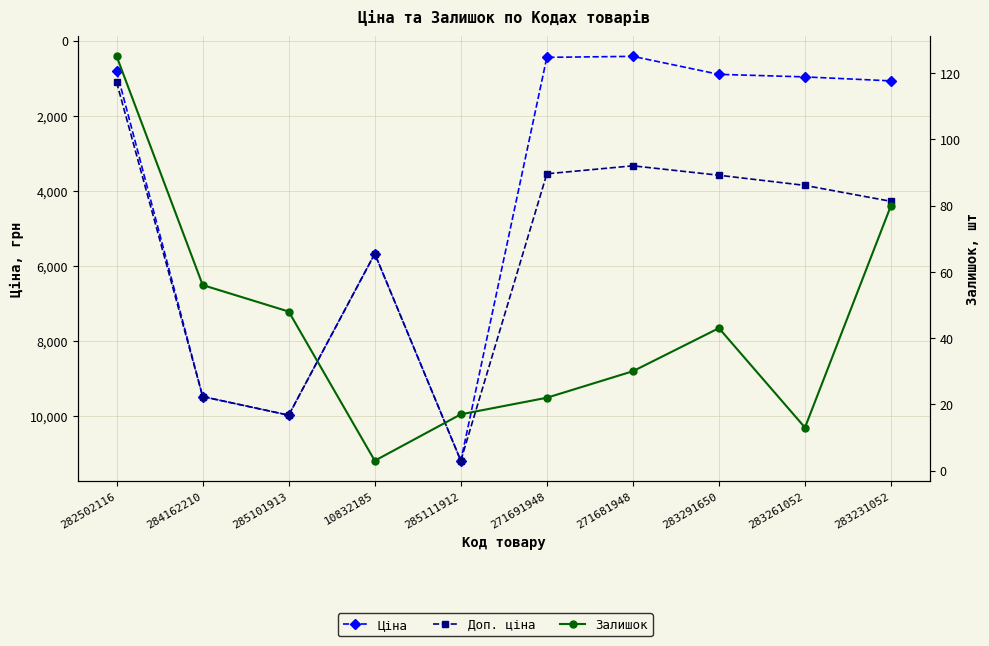

Reading left to right, extract all data points from this chart.

Ціна: 818.5	9480.1	9975.0	5673.8	11188.2	443.1	416.6	895.9	963.5	1069.8
Доп. ціна: 1109.2	9480.1	9975.0	5673.8	11188.2	3545.0	3332.5	3583.6	3854.0	4279.1
Залишок: 125.0	56.0	48.0	3.0	17.0	22.0	30.0	43.0	13.0	80.0